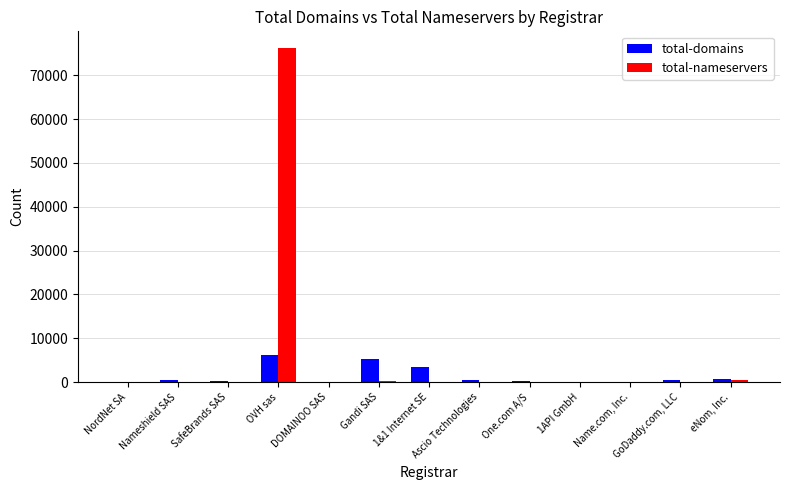

The total-domains series shows 3416 at OVH sas. True or false?

False